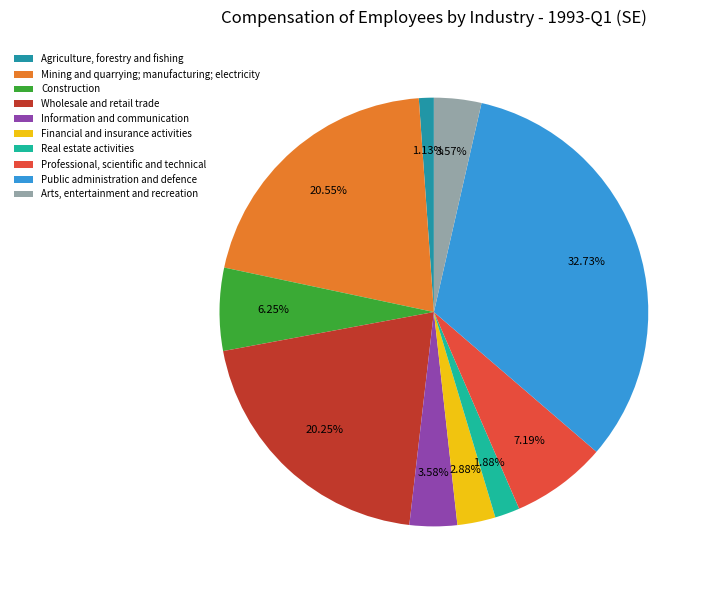

What percentage do Public administration and defence and Arts, entertainment and recreation together represent?

36.3%